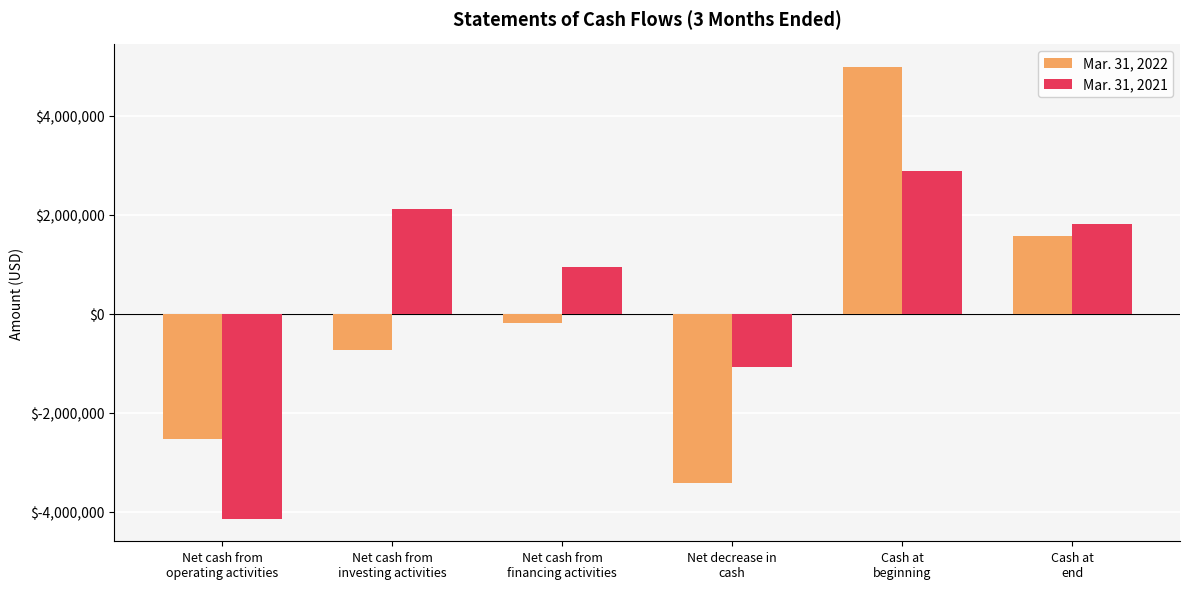

Which series has the largest total across all categories?

Mar. 31, 2021